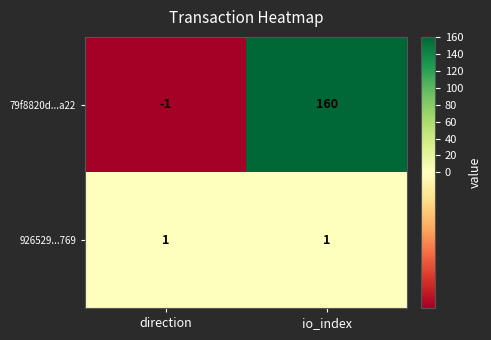

Reading left to right, extract all data points from this chart.

79f8820d...a22: -1	160
926529...769: 1	1